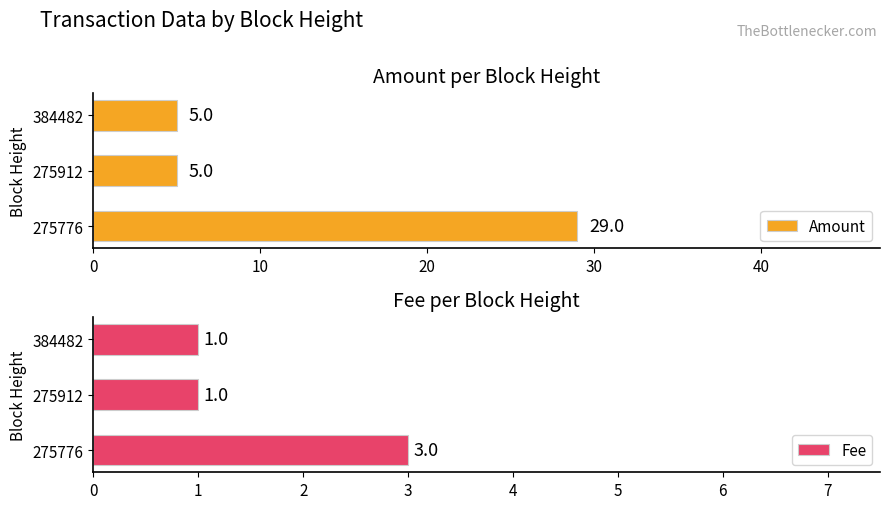

Is it true that Amount equals 29 at 275776?

True